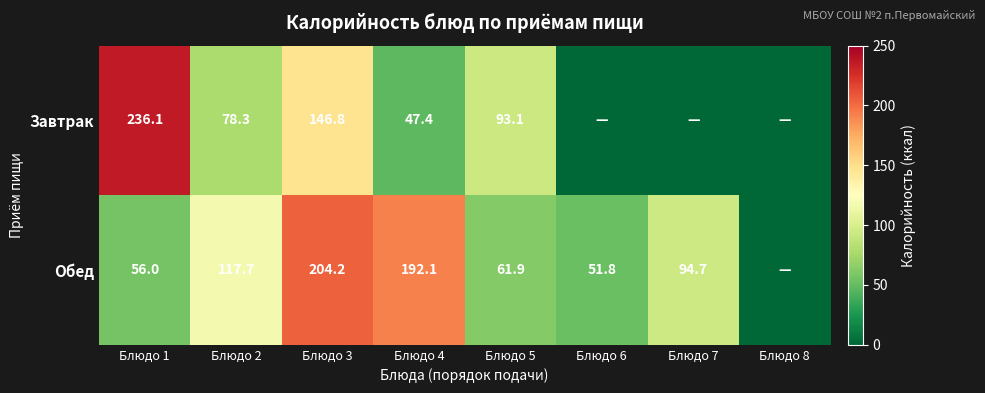

Which series changed the most between Блюдо 3 and Блюдо 4?

Завтрак